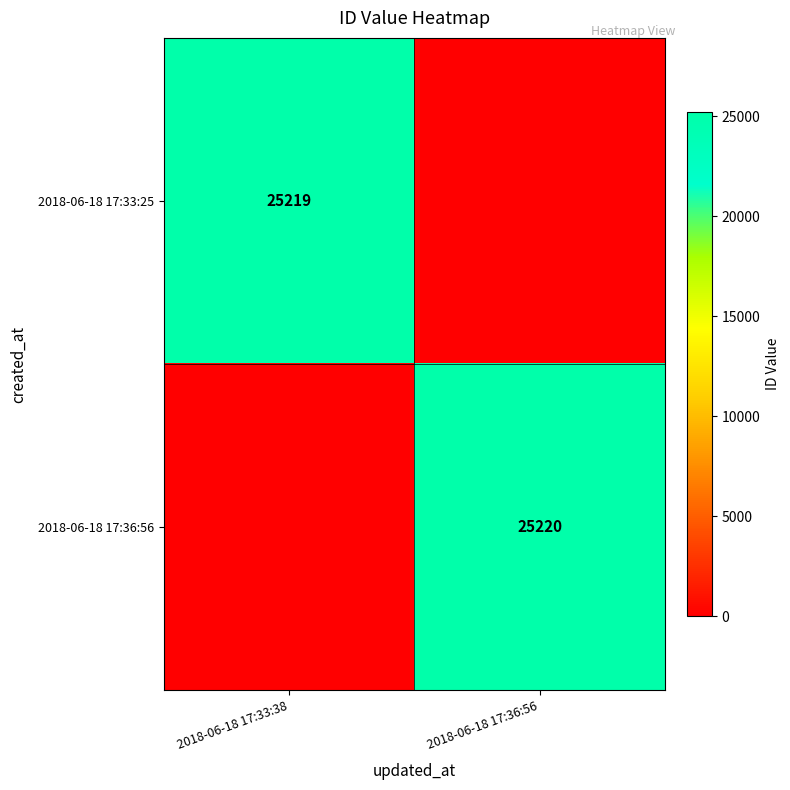

The 2018-06-18 17:36:56 series shows 6332 at 2018-06-18 17:36:56. True or false?

False